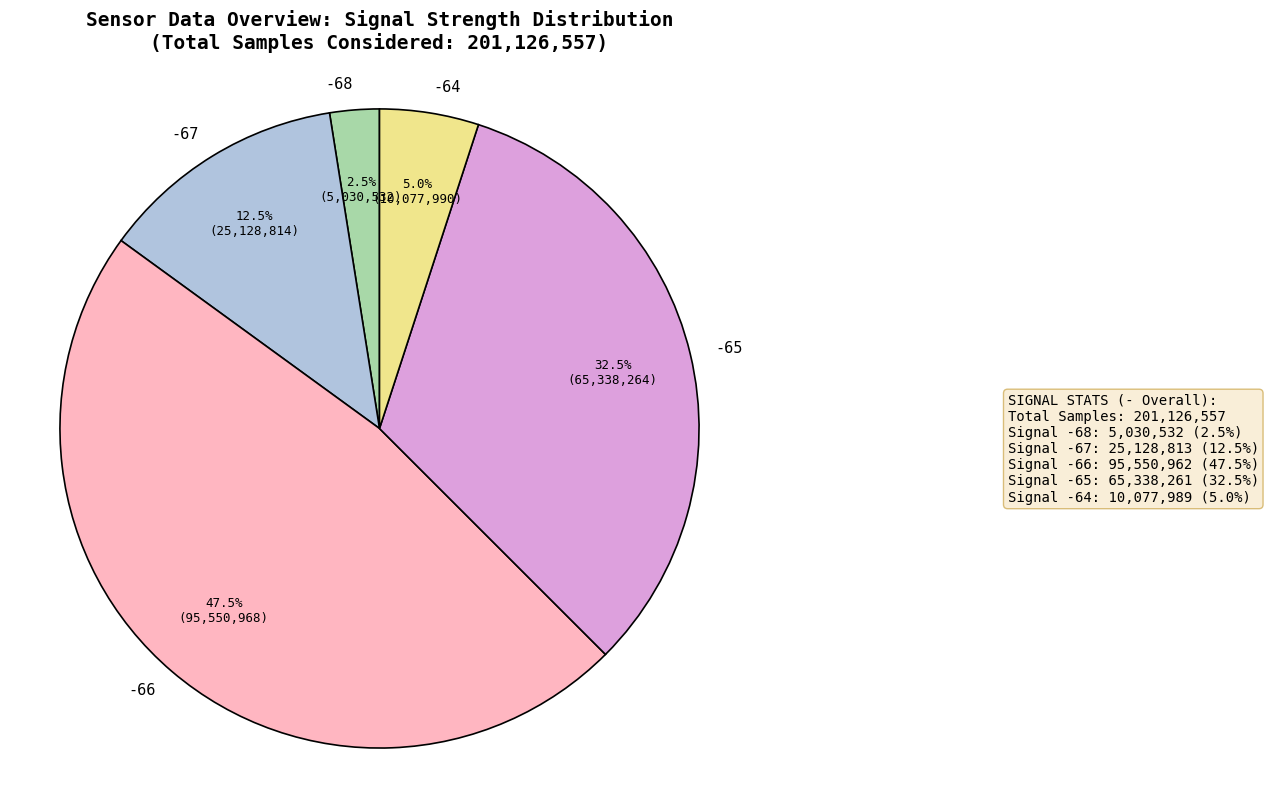

What portion of the pie excludes -66?

52.5%